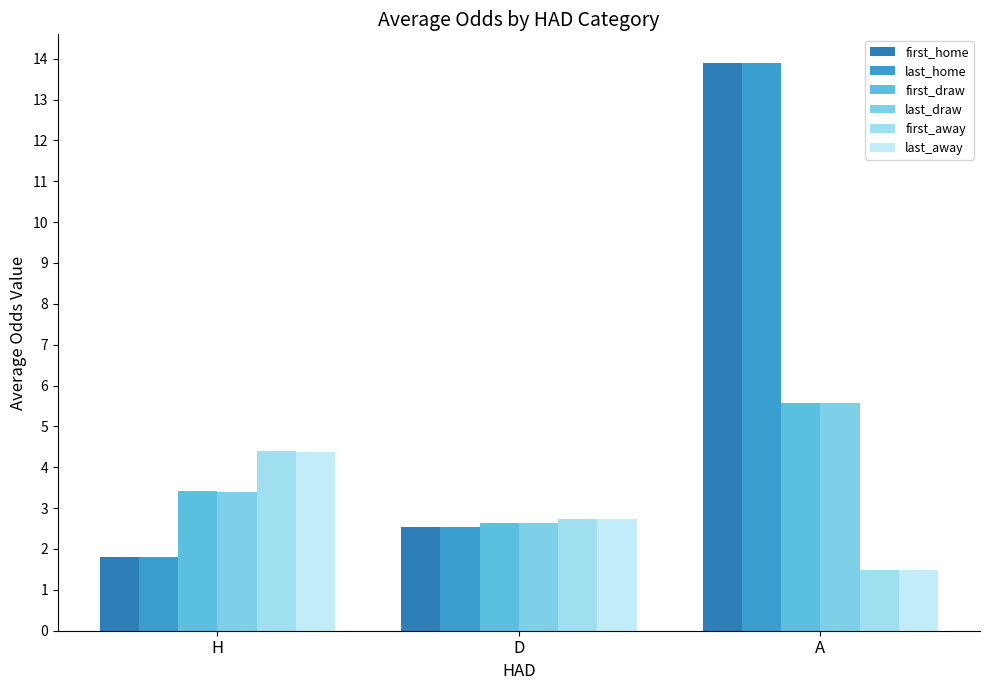

Between H and D, which series saw the biggest shift?

first_away